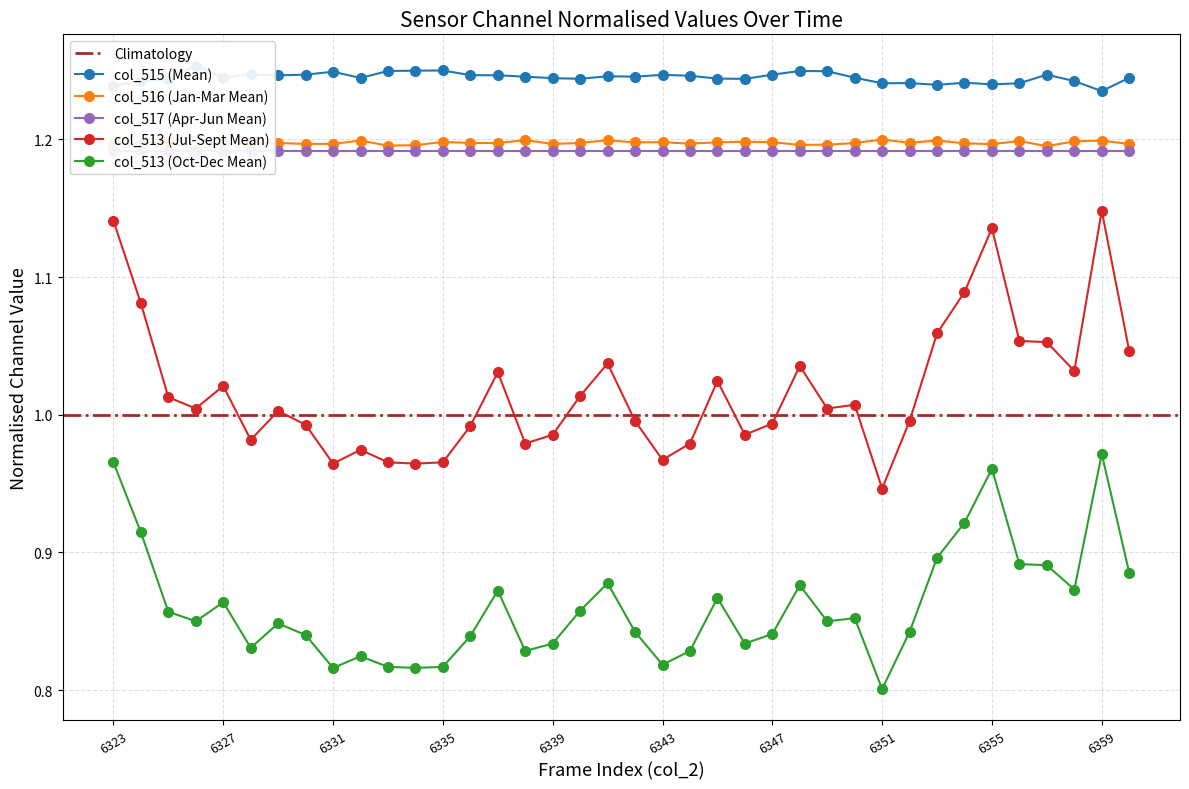

True or false: col_516 and col_513 cross at least once.

False